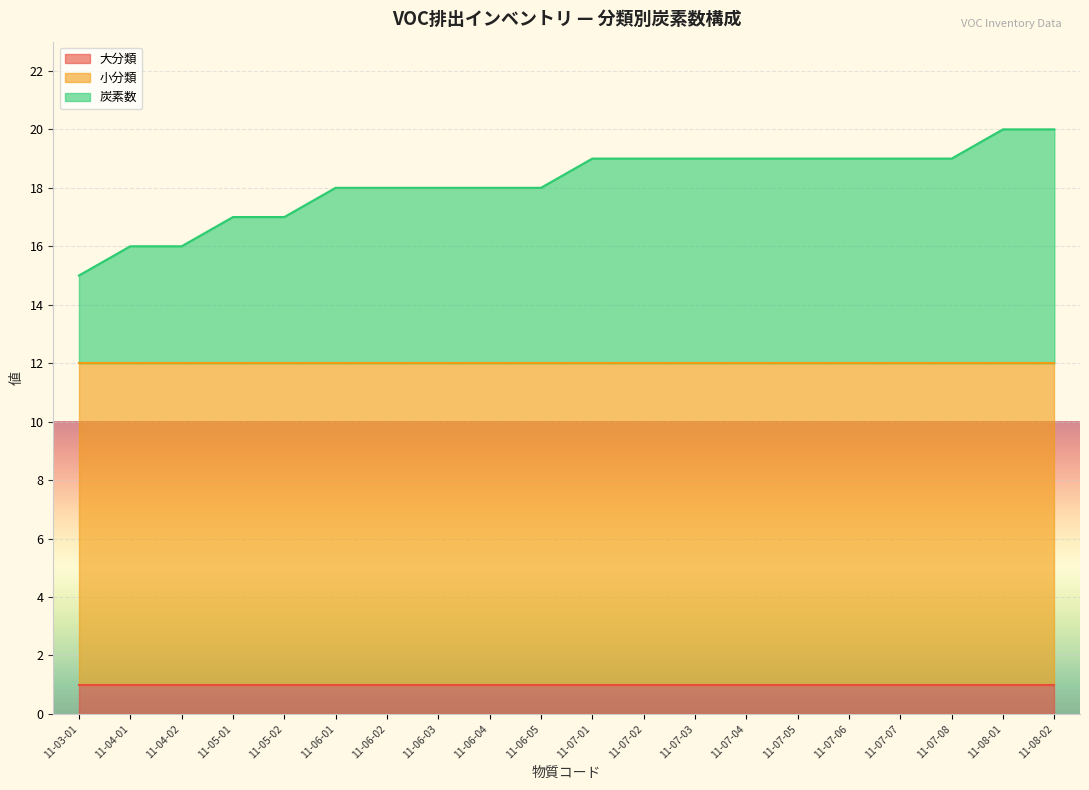

Between 11-06-01 and 11-07-05, which is larger?

11-06-01